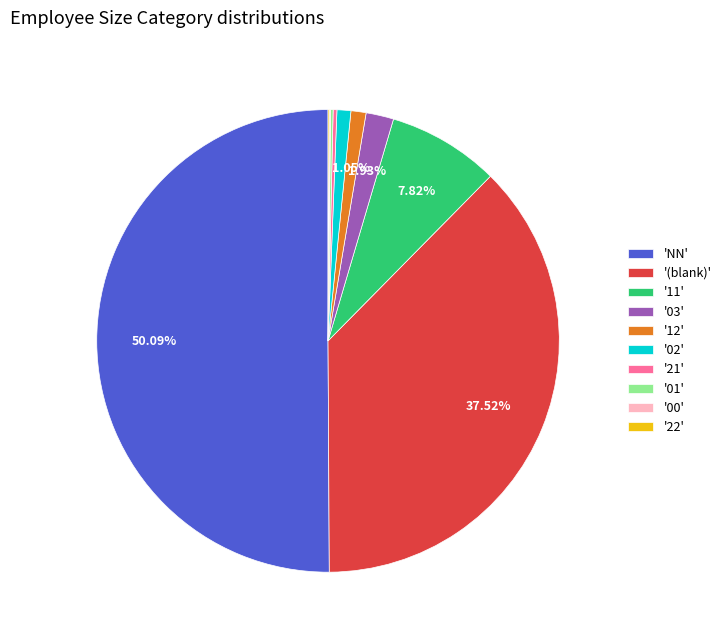

Between '11' and '(blank)', which is larger?

'(blank)'